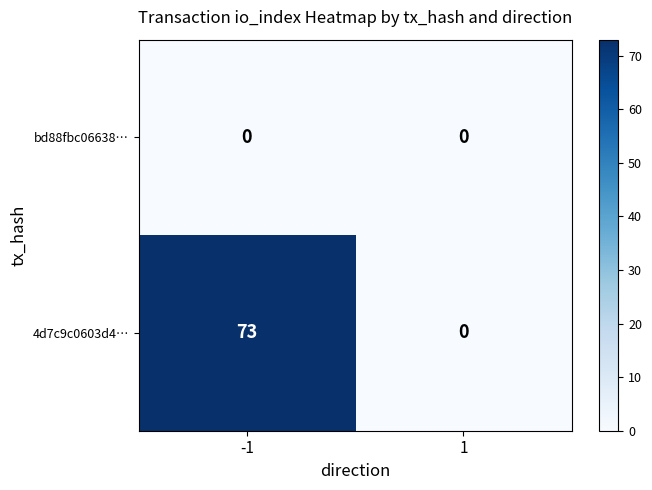

The value of 4d7c9c0603d4… at 1 is 0. True or false?

True